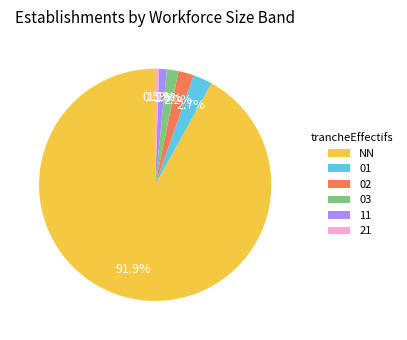

To the nearest percent, what is the difference between the largest and smallest slice percentages?

91%